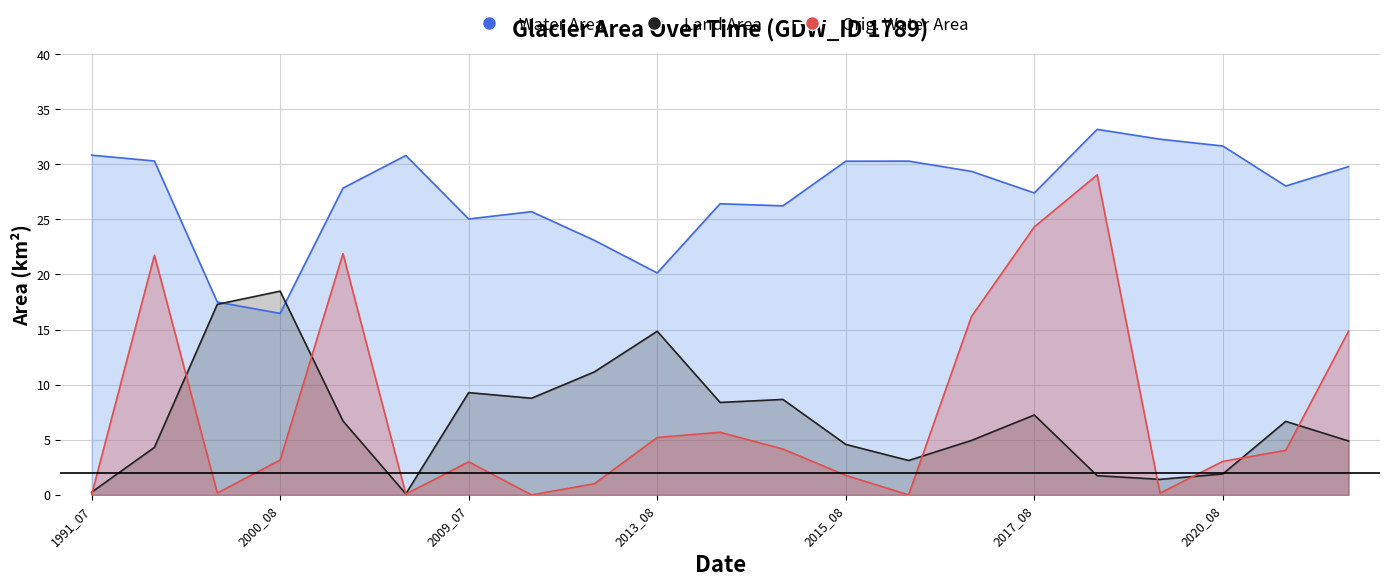

The value of landArea at 2000_06 is 5.5. True or false?

False